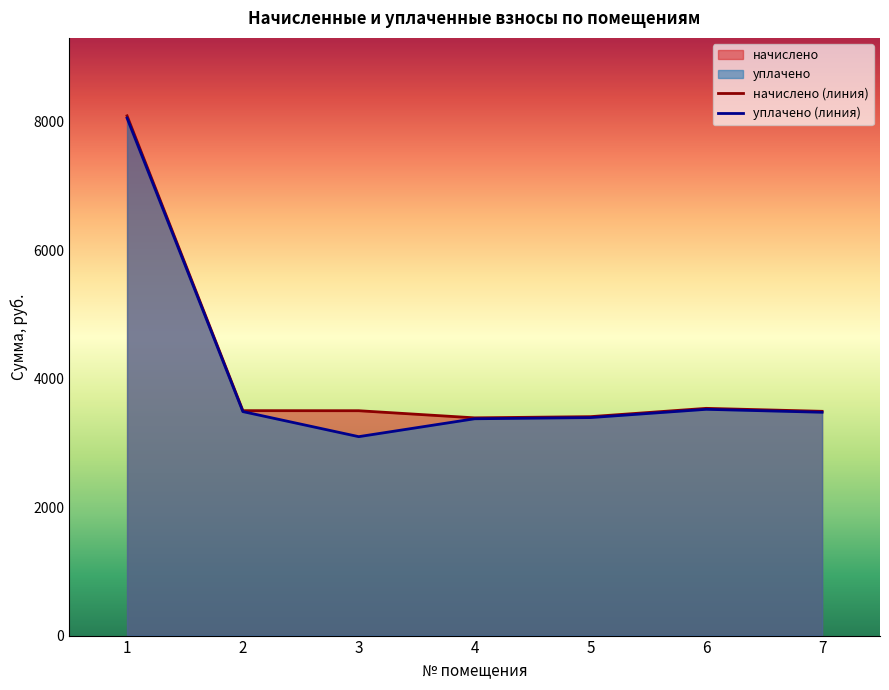

Which series has the largest range (max minus min)?

уплачено (линия)